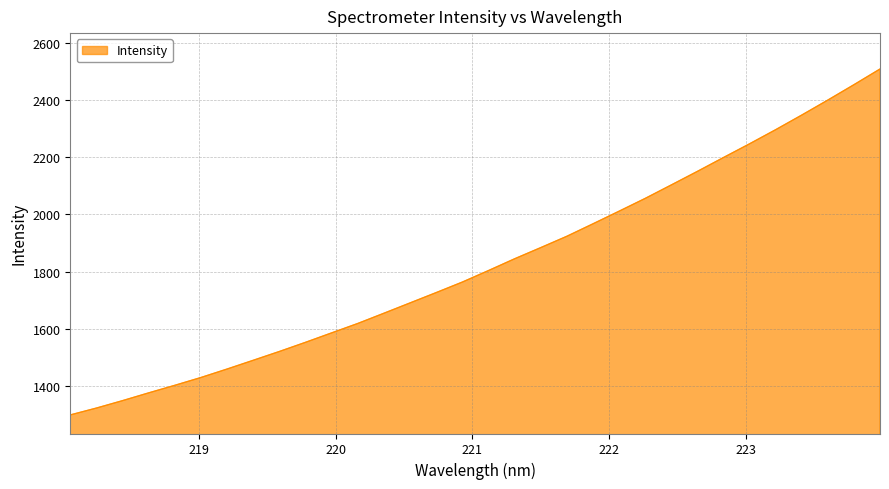

What is the smallest value displayed?

1299.3